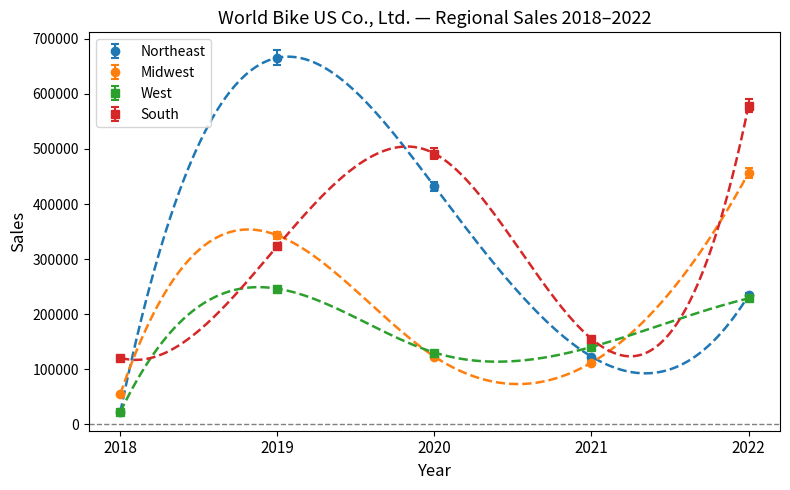

True or false: Midwest has a value of 34058 at 2018.

False